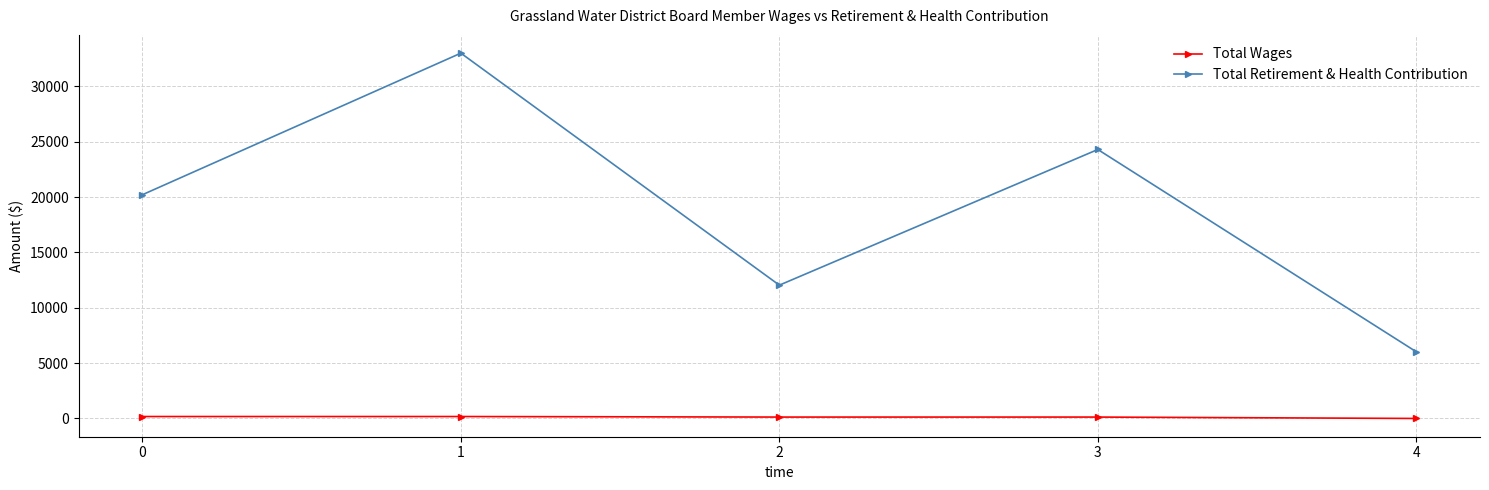

How many Total Wages values are between 125 and 175?

4